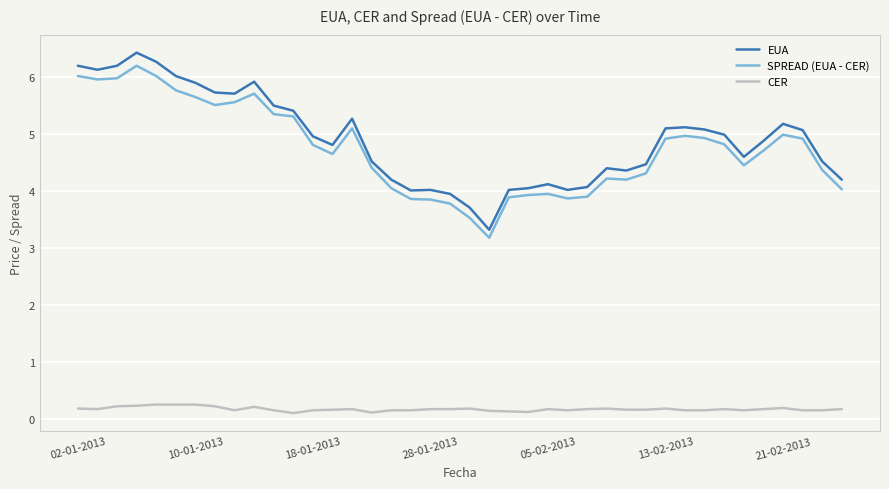

What are all the series names shown in the legend?

EUA, SPREAD (EUA - CER), CER